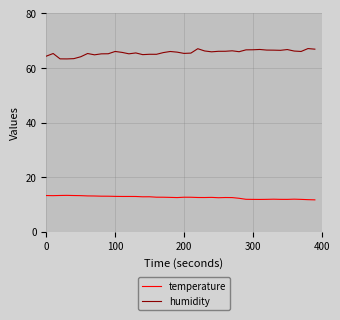

What is the highest value of the humidity series?

67.1